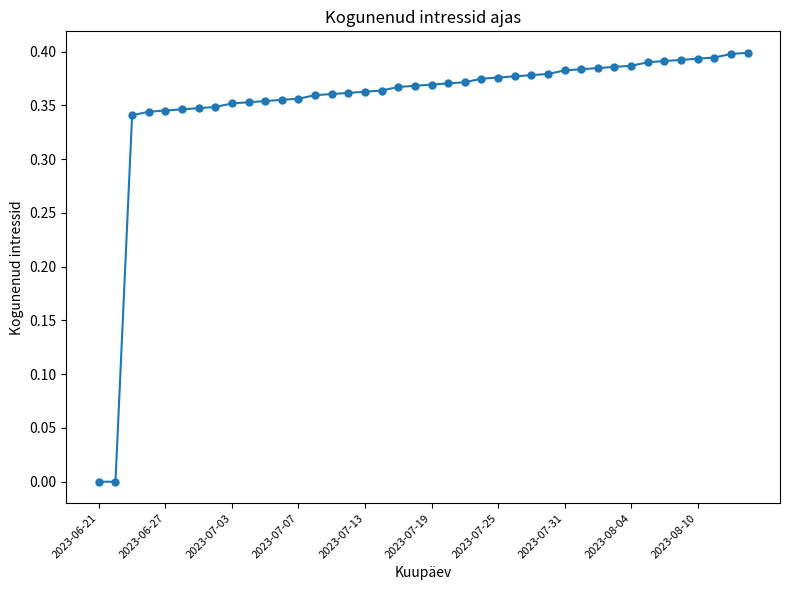

How many data points does each series have?

40